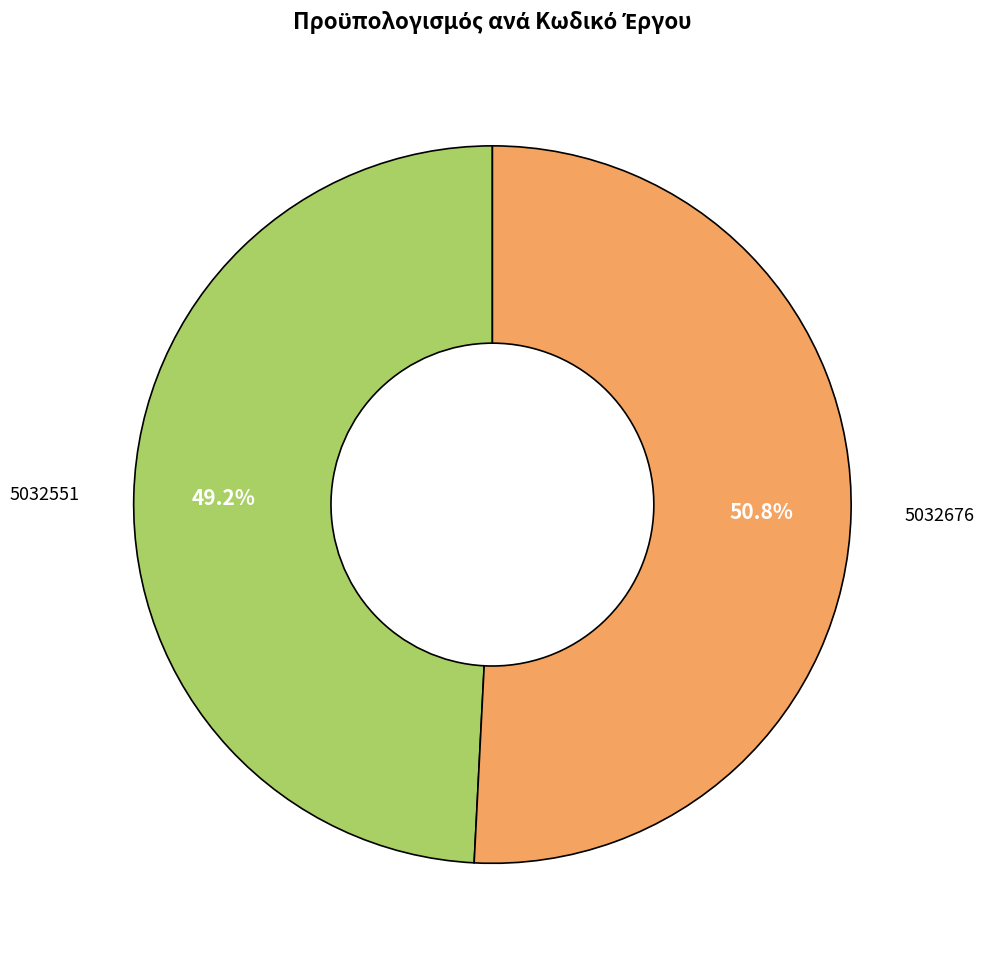

Is there a majority slice in this chart?

Yes